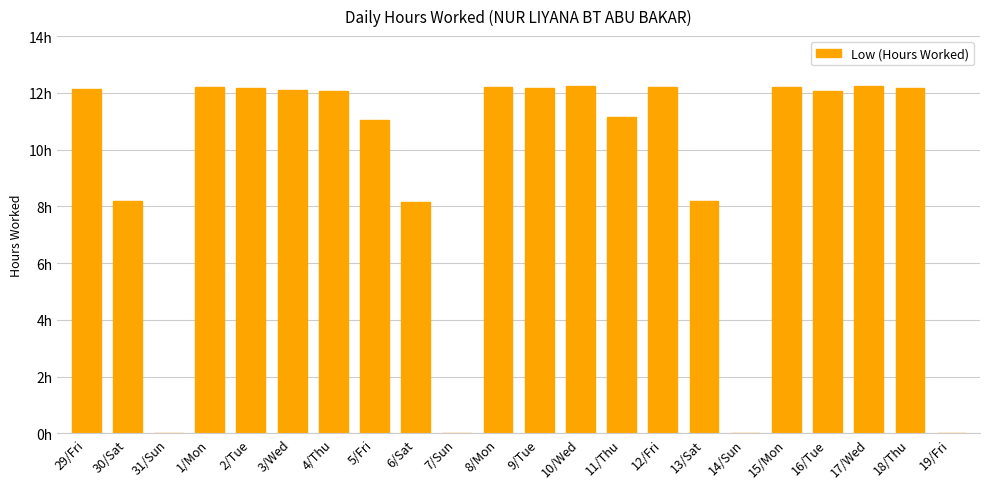

What is the label of the 15th bar from the left?

12/Fri